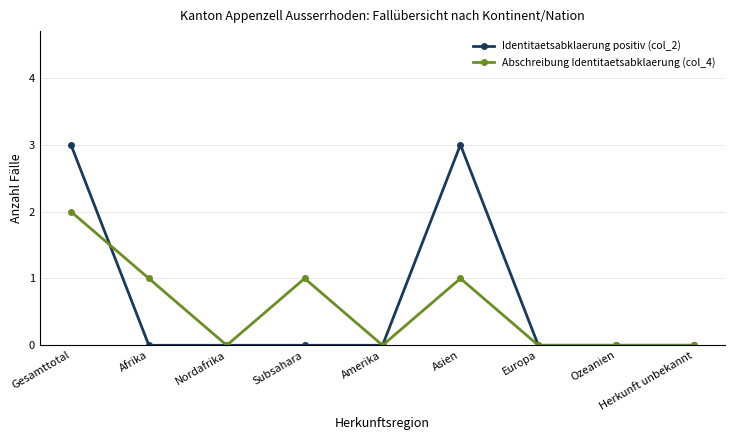

At which label does Abschreibung Identitaetsabklaerung (col_4) reach its peak?

Gesamttotal